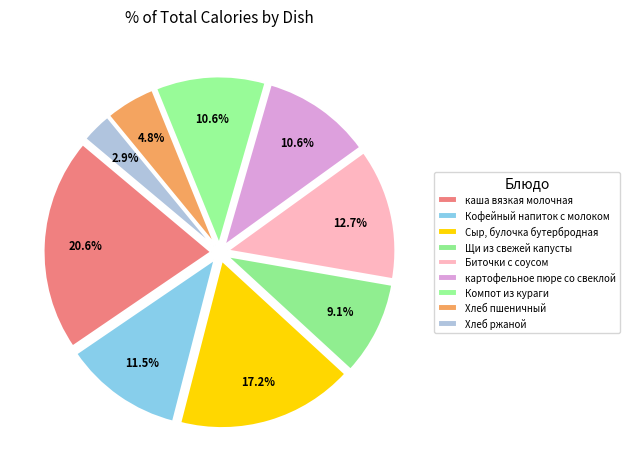

Does Щи из свежей капусты represent more than half of the total?

No